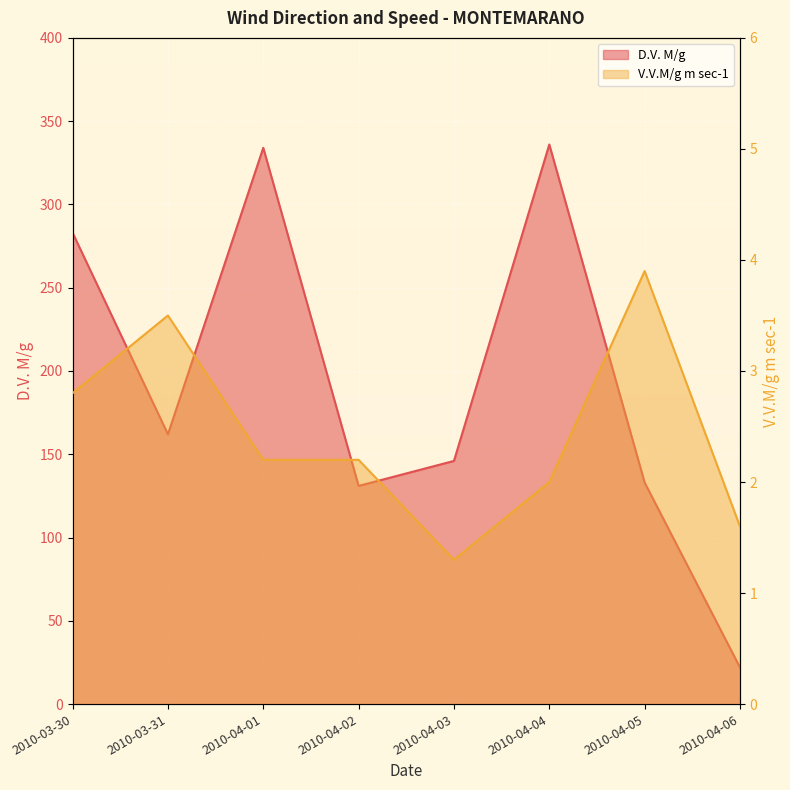

Reading left to right, extract all data points from this chart.

D.V. M/g: 283.0	162.0	334.0	131.0	146.0	336.0	133.0	22.0
V.V.M/g m sec-1: 2.8	3.5	2.2	2.2	1.3	2.0	3.9	1.6